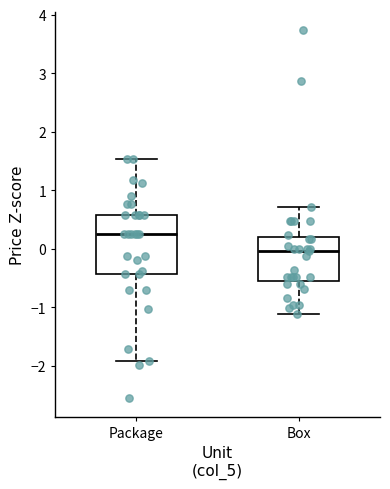

Reading left to right, transcribe this box plot: for each box, give where its median line is, the range the box spans, and where its two whiskers end, as read against the y-axis. The values are not printed on the chart, so give them approximately, as read against the axis.

Package: median 0.3, box -0.4 to 0.6, whiskers -1.9 to 1.5
Box: median 0.0, box -0.5 to 0.2, whiskers -1.1 to 0.7